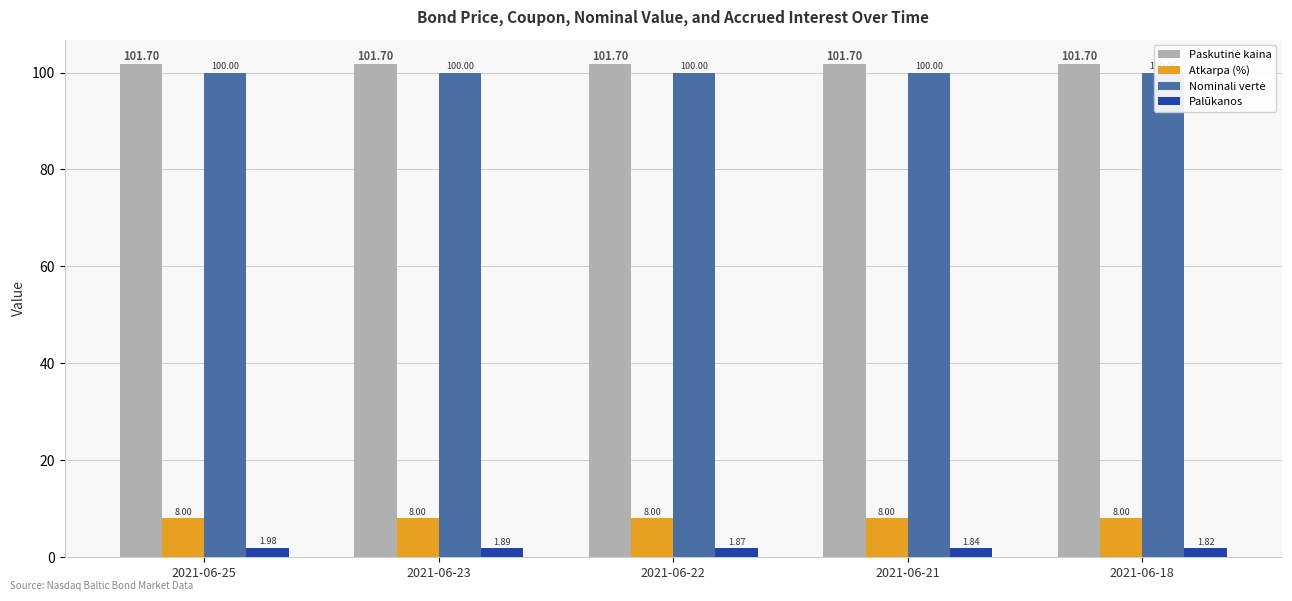

Are the bars horizontal?

No